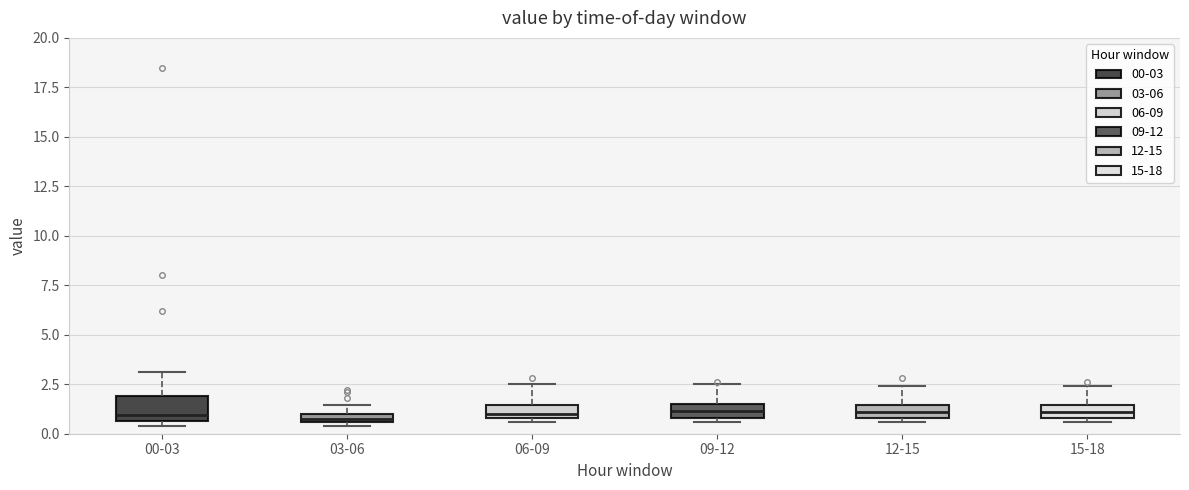

Which box is the tallest, from its lower edge to its upper edge?

00-03